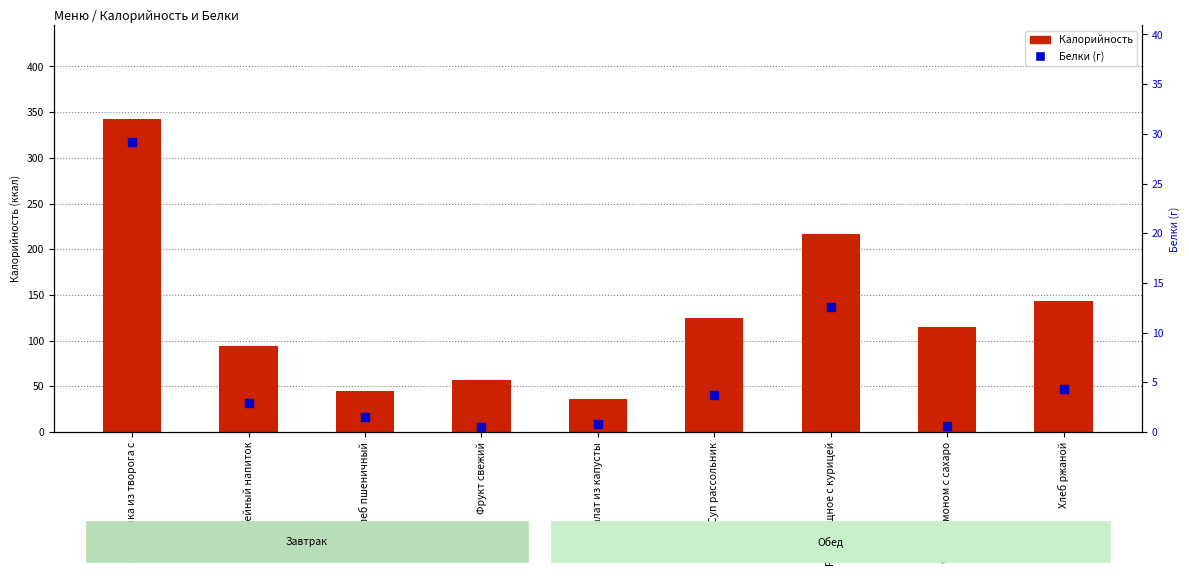

What are all the series names shown in the legend?

Калорийность, Белки (г)